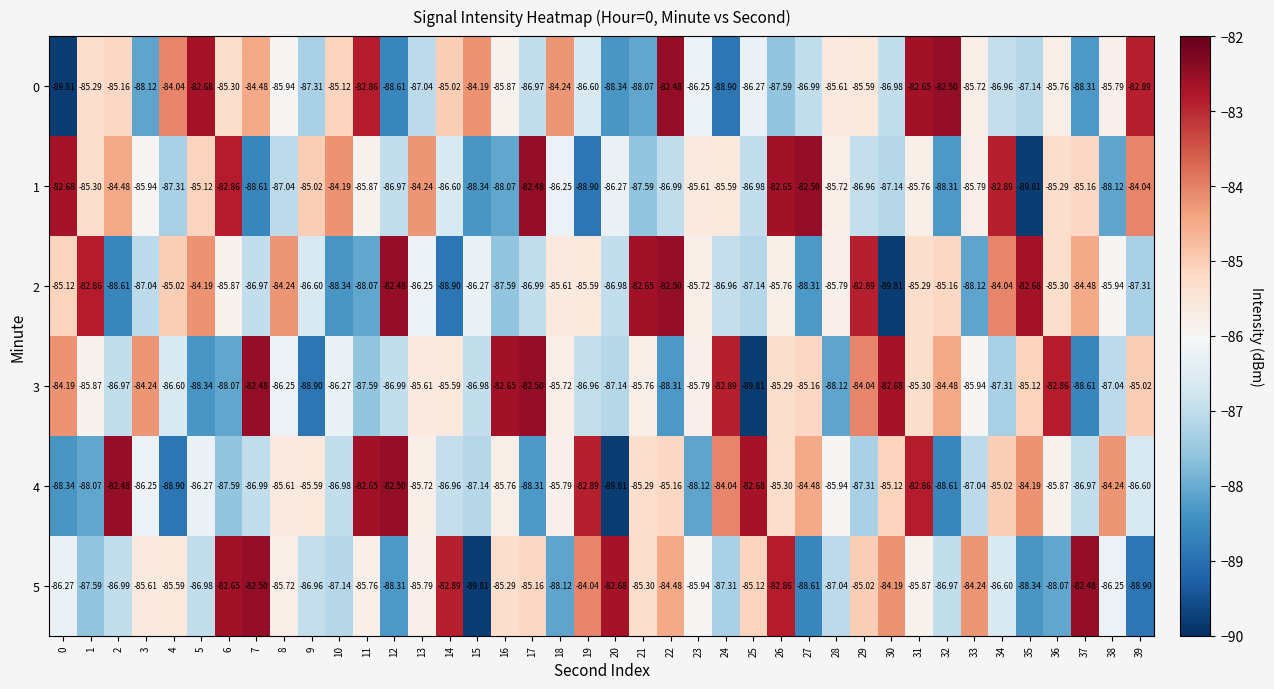

How many values in the 0 series are below -85?

30